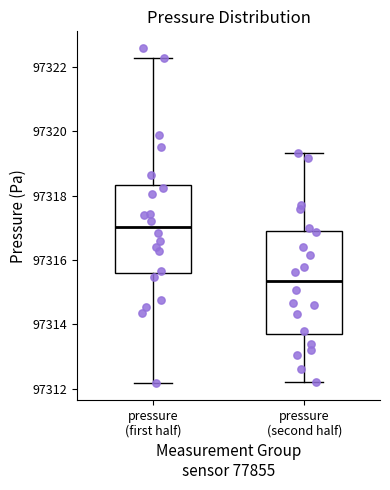

Where does the lower whisker of the box for pressure (first half) end on the y-axis? The values are not printed on the chart, so give them approximately, as read against the axis.

97312.2